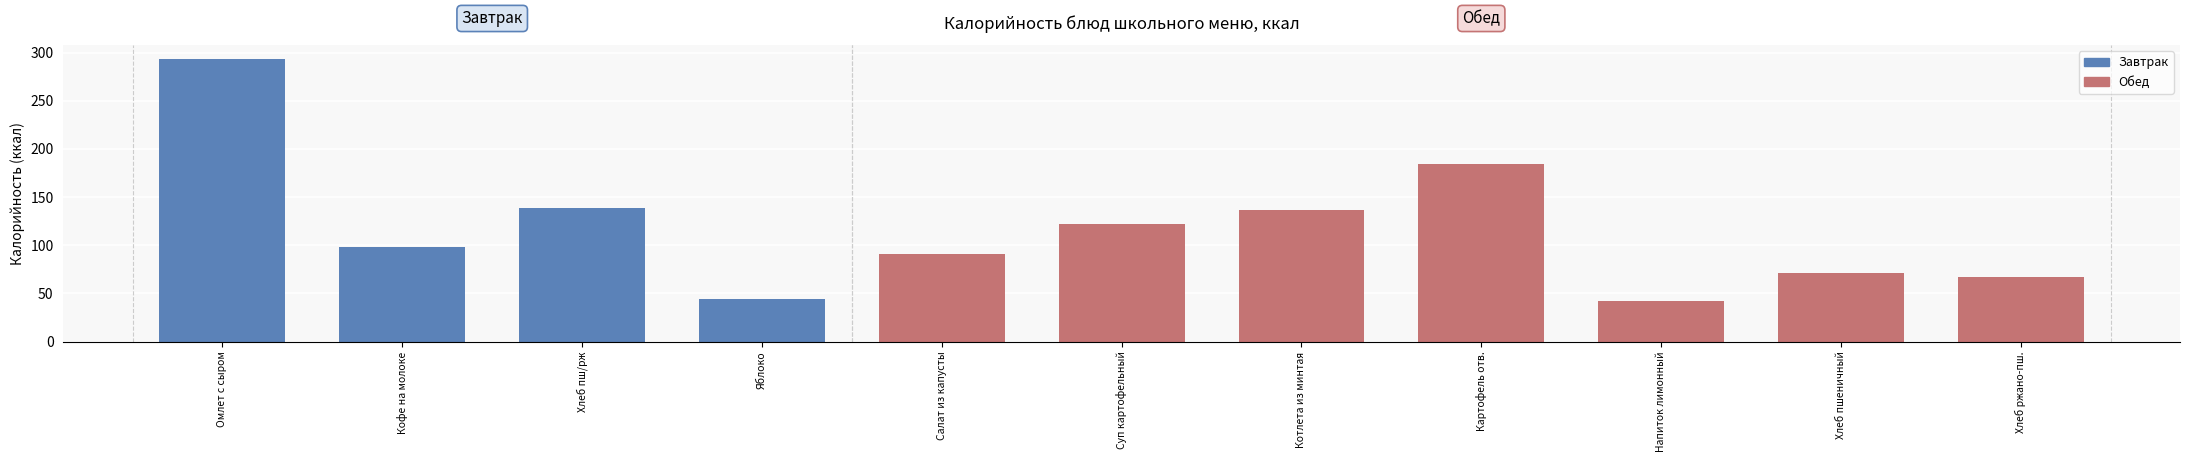

Are the bars grouped side by side (vs. stacked)?

Yes